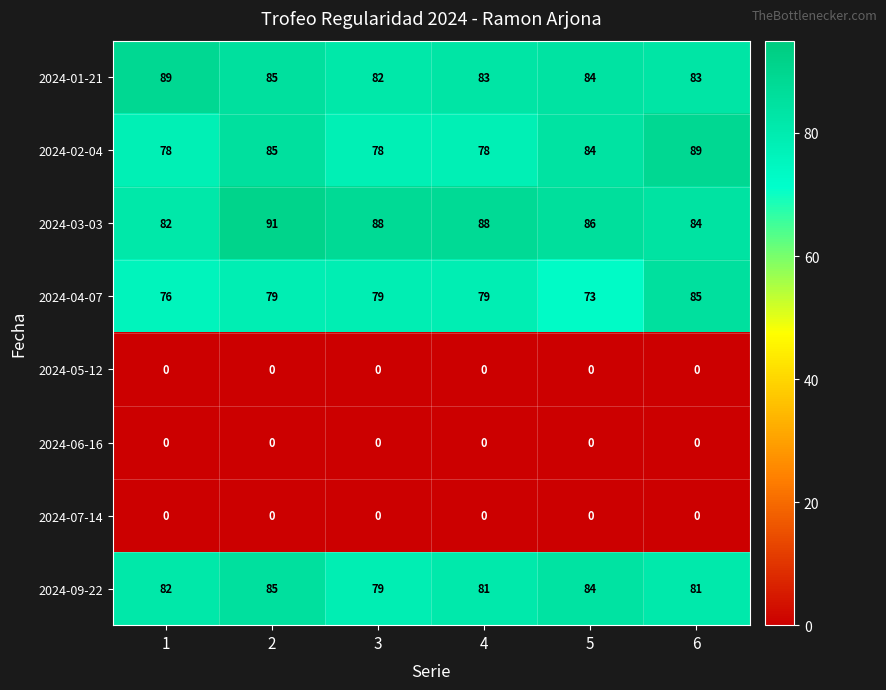

What is the difference between the maximum and minimum values in the 2024-01-21 series?

7